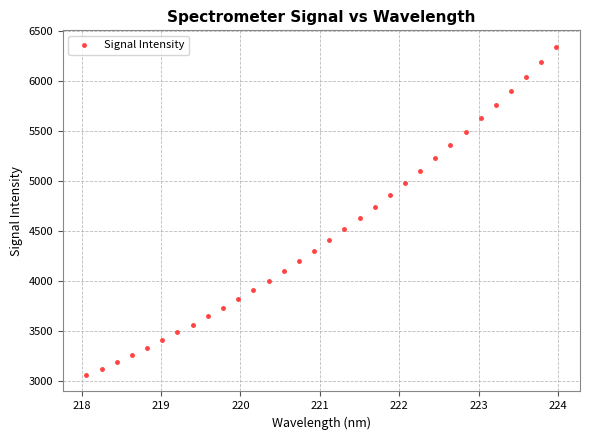

What is the range of X values (max minus min)?

5.9